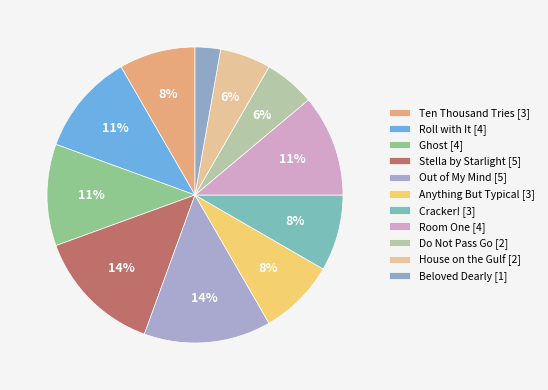

Count the number of slices in the pie.

11